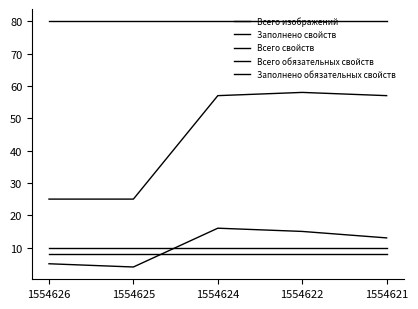

What is the minimum value shown in the chart?

4